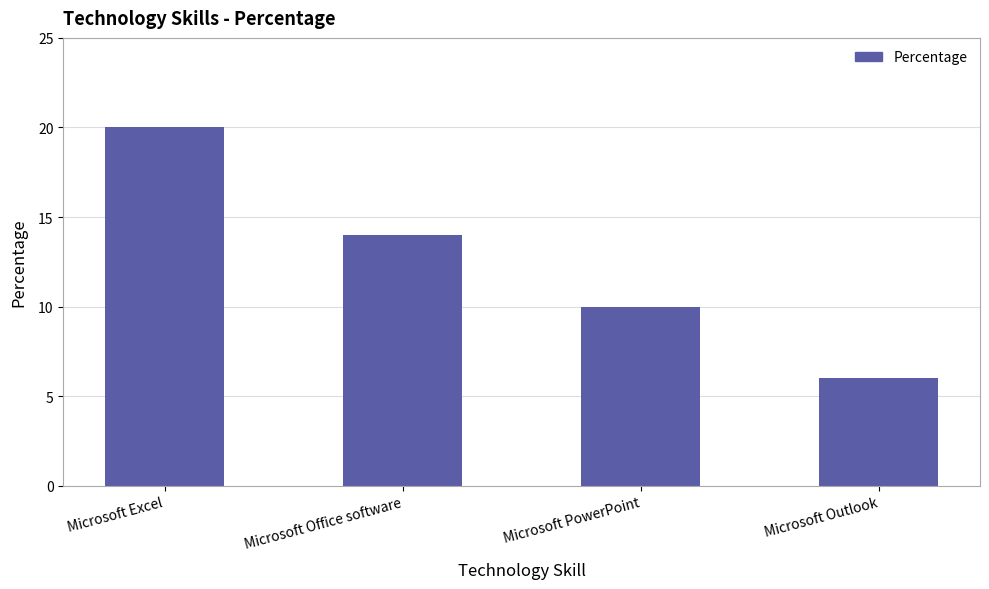

The value at Microsoft PowerPoint is 3. True or false?

False